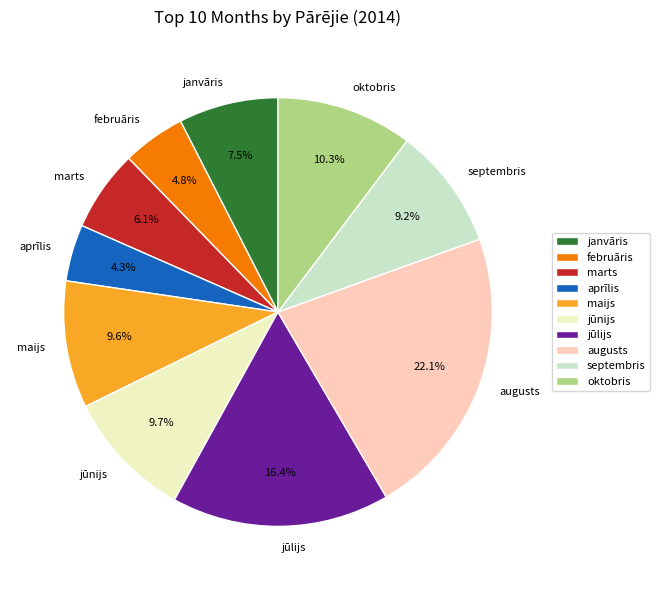

Count the number of slices in the pie.

10